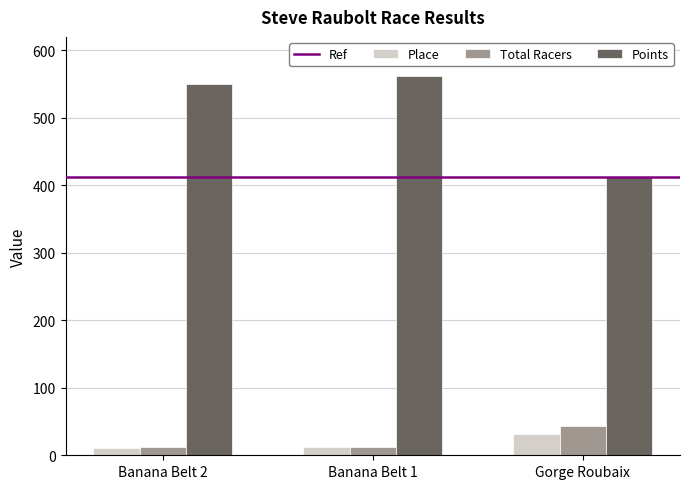

The Total Racers series shows 13.0 at Banana Belt 2. True or false?

True